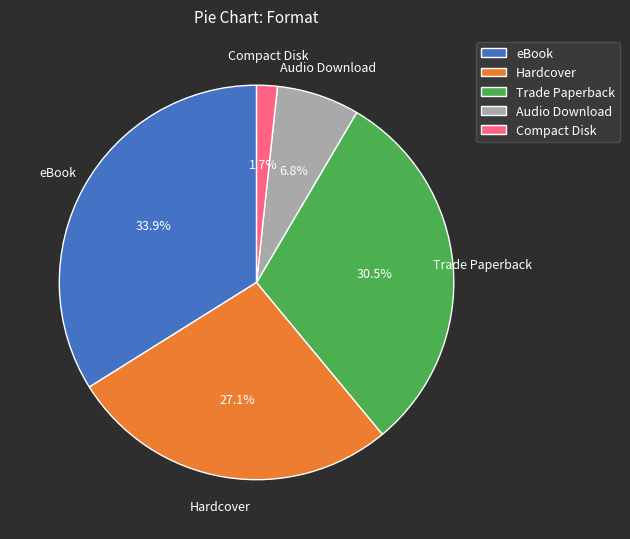

What is the largest slice in the pie chart?

eBook